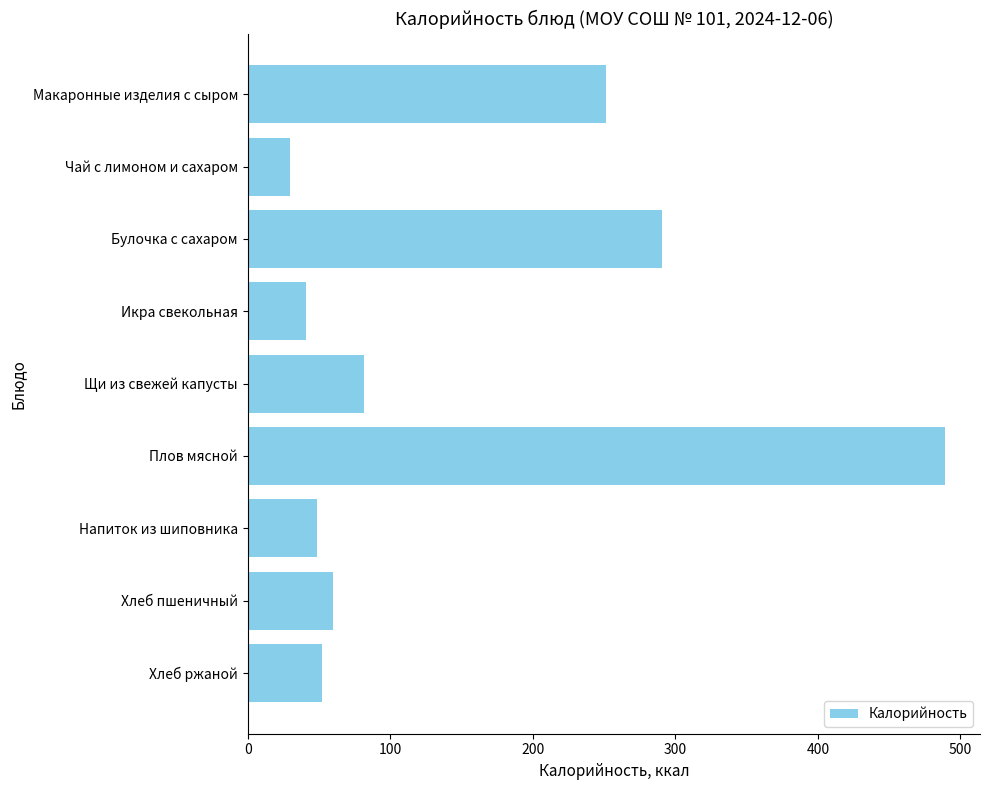

The value at Булочка с сахаром is 290.8. True or false?

True